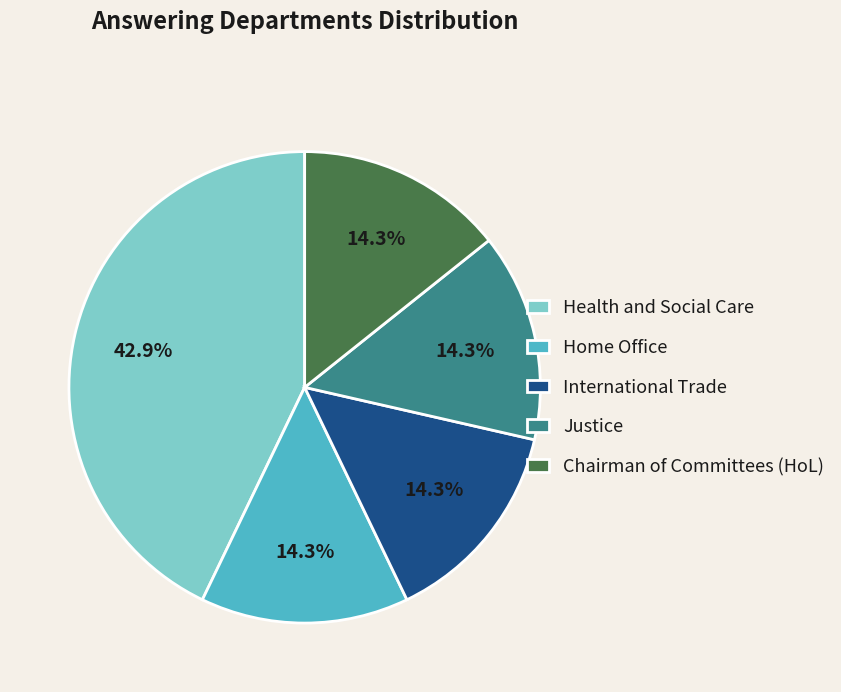

What percentage is the Justice slice, to the nearest percent?

14%